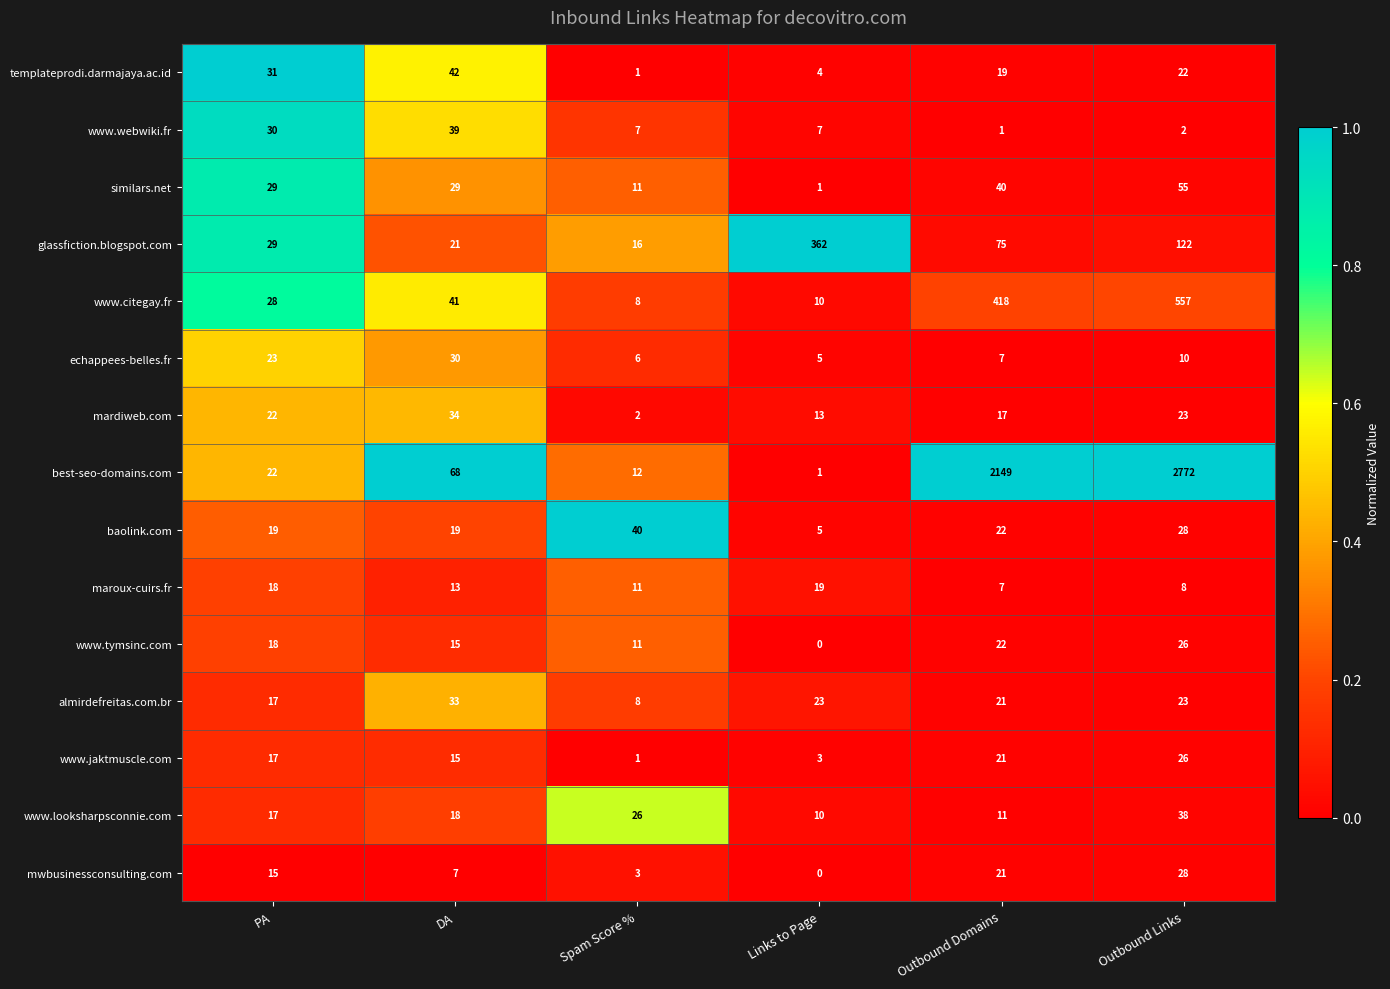

What is the difference between the second highest and minimum values in the mardiweb.com series?

21